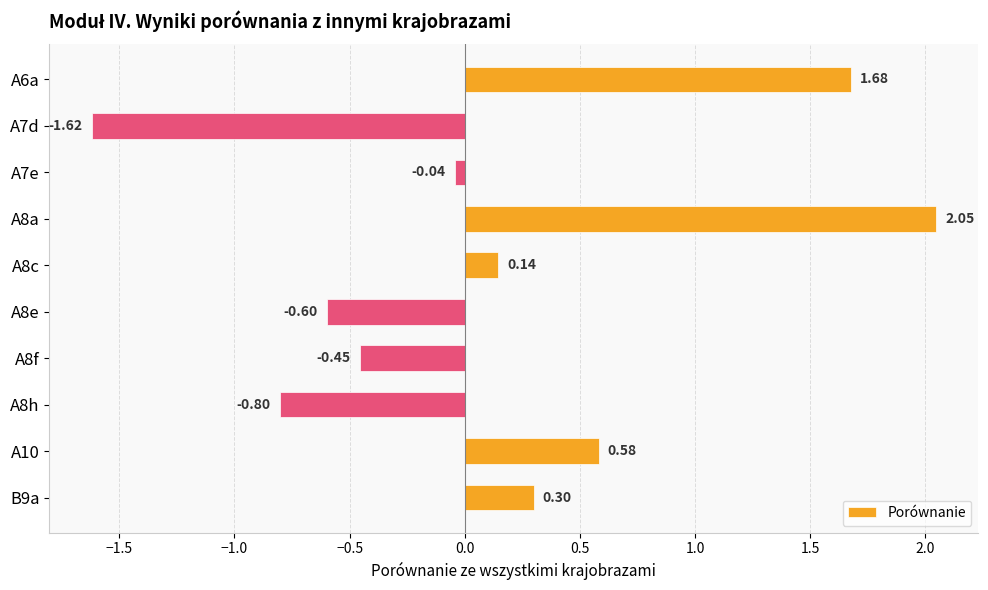

List the labels in order of value, smallest first.

A7d, A8h, A8e, A8f, A7e, A8c, B9a, A10, A6a, A8a